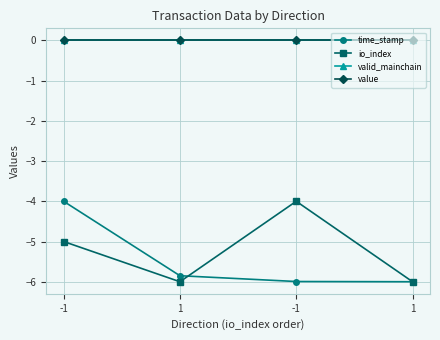

The io_index series shows -5.0 at -1. True or false?

True